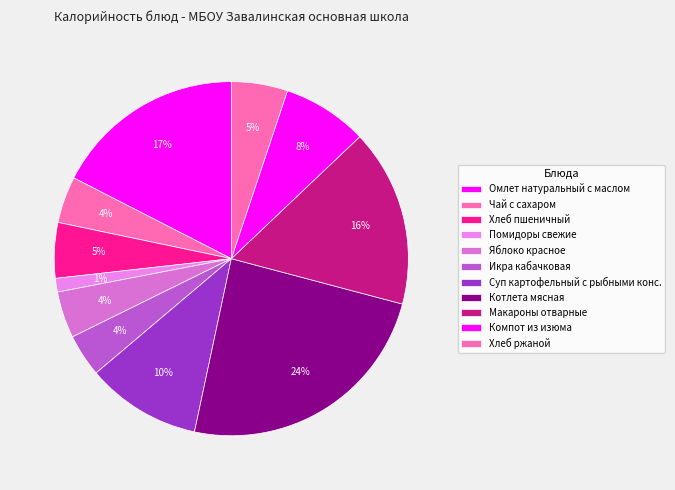

True or false: Хлеб ржаной accounts for 16% of the total.

False